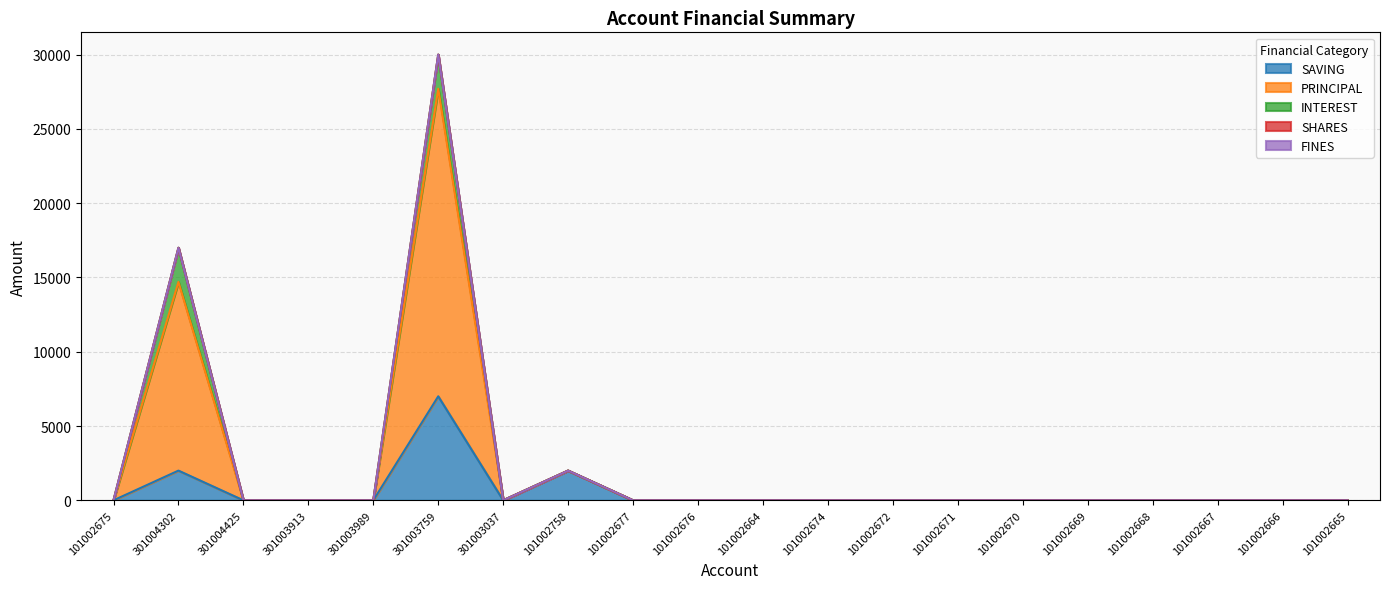

Where is SAVING nearest to the value 3500?

301004302